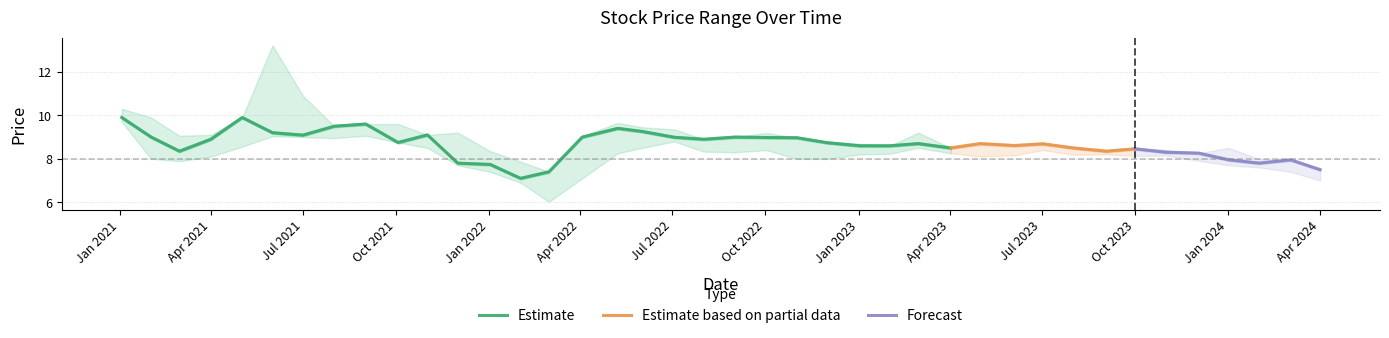

What is the smallest value displayed?

6.0